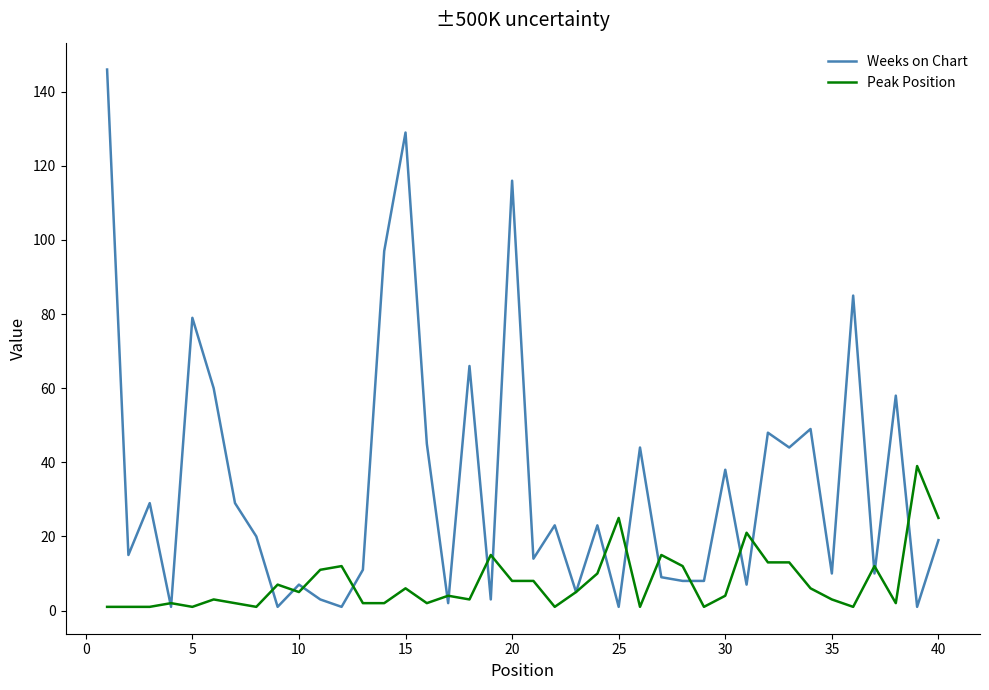

Rank the series by their average value, from highest to lowest.

Weeks on Chart, Peak Position